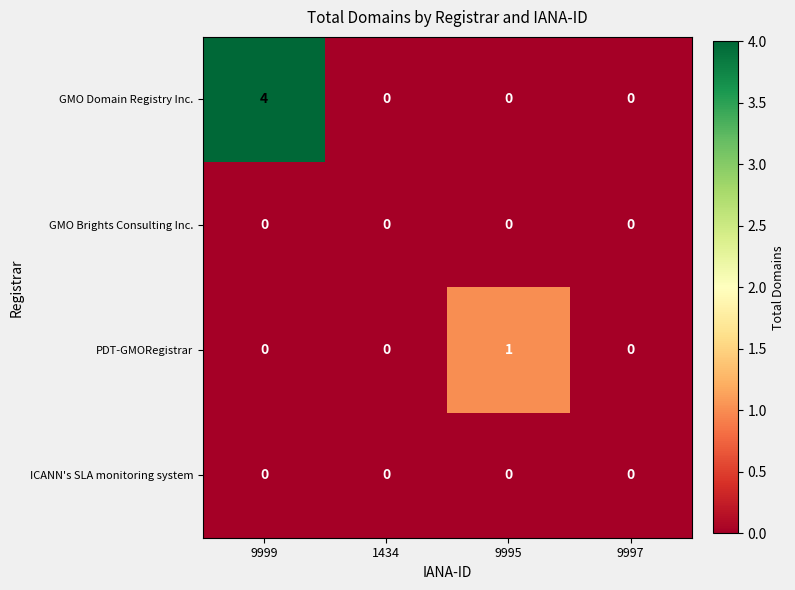

Which series has the widest spread of values?

GMO Domain Registry Inc.